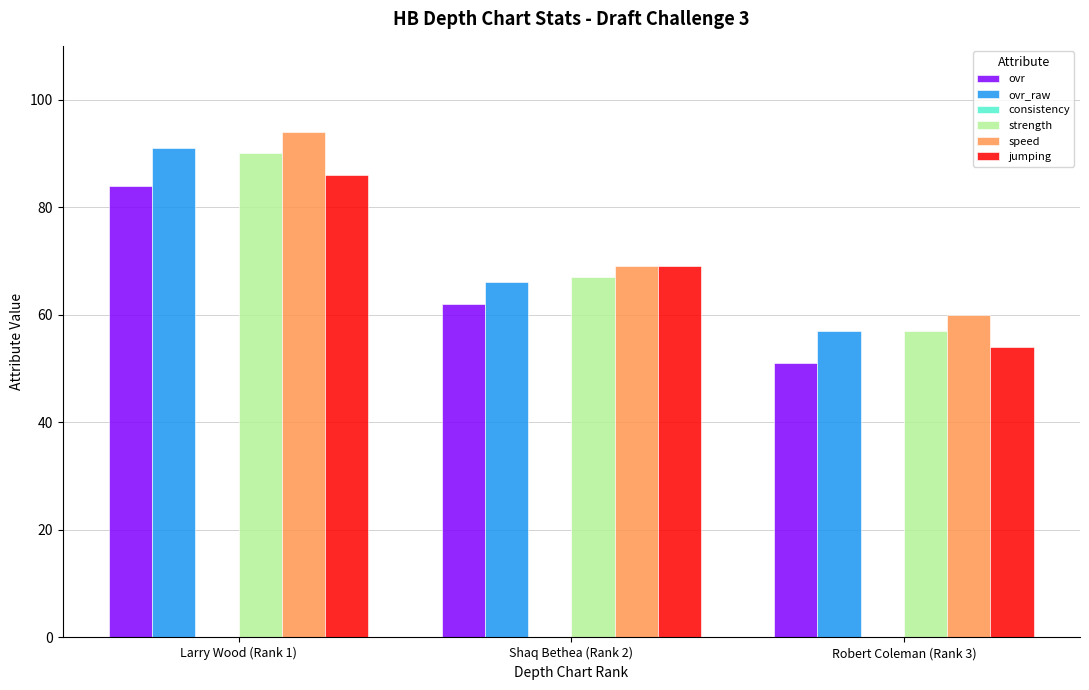

How many data points in strength are less than 67?

1